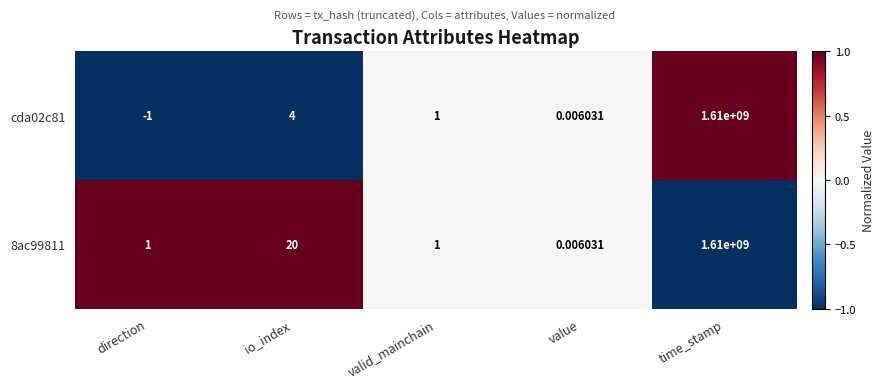

At which label does 8ac99811 reach its peak?

time_stamp